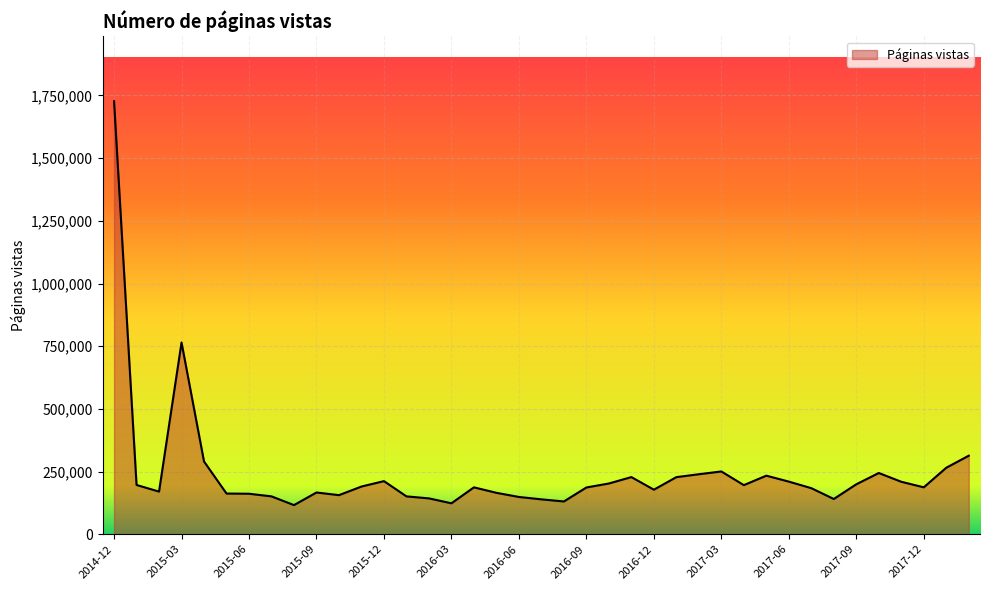

What is the smallest value displayed?

116117